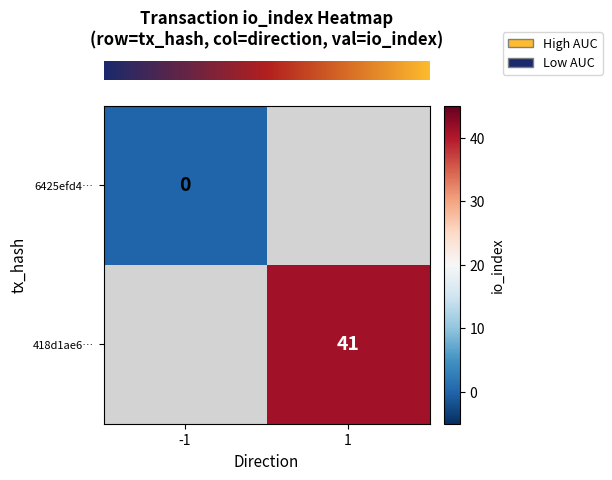

The value of row_0 at 1 is nan. True or false?

False